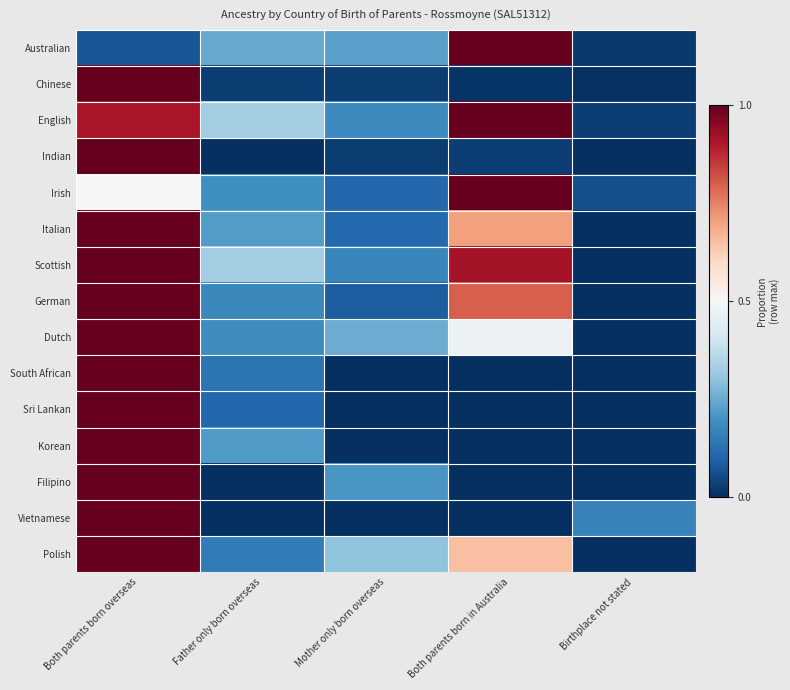

What is the spread (max minus min) of values at Both parents born in Australia?

1.0